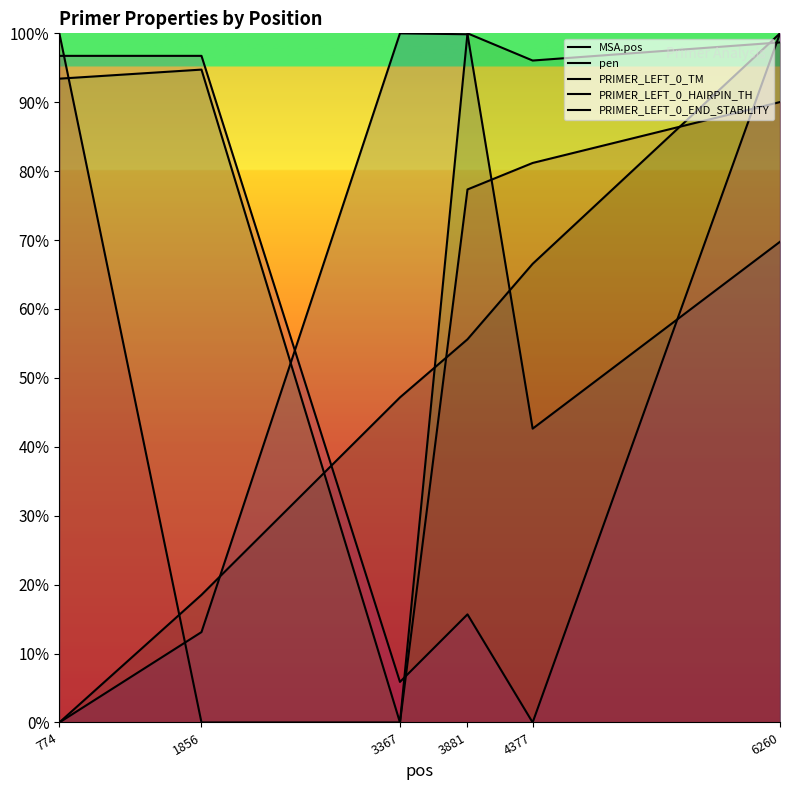

How many values in PRIMER_LEFT_0_HAIRPIN_TH are above zero?

4